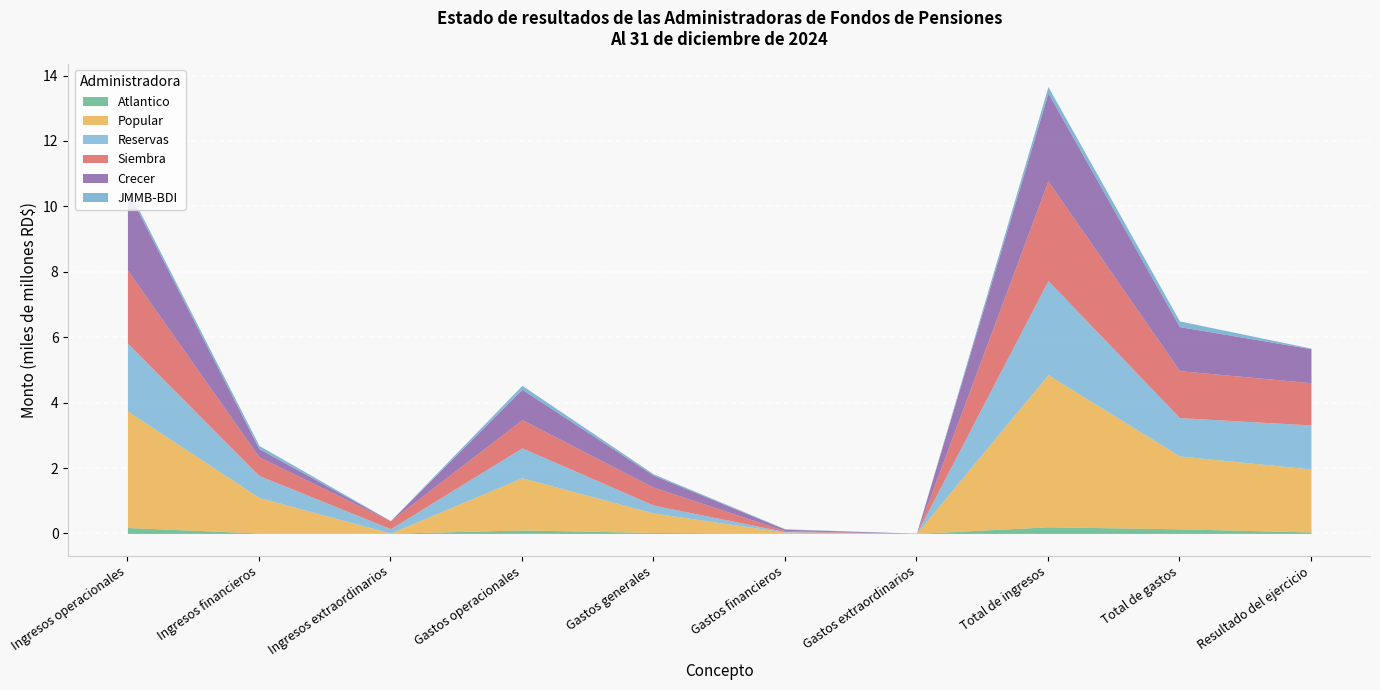

True or false: Popular has a value of 1596190029.0 at Gastos operacionales.

True